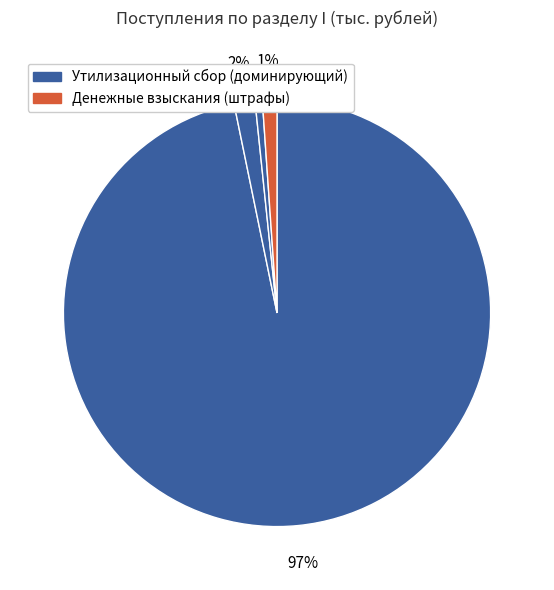

To the nearest percent, what is the average slice percentage?

25%